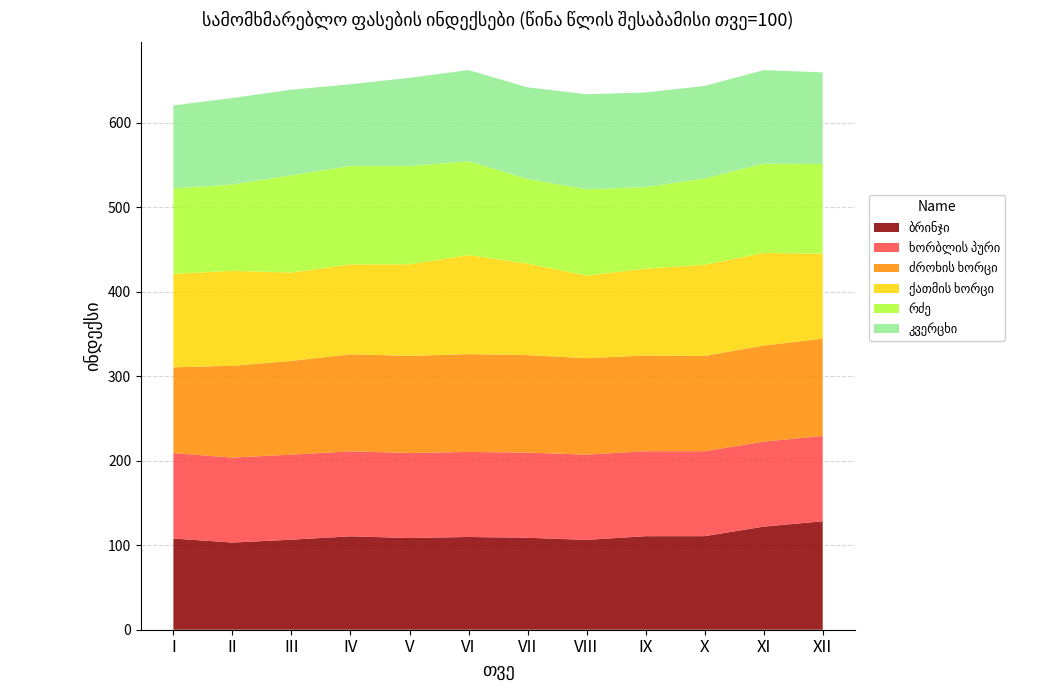

Reading right to left, list all the values displayed in this chart.

ბრინჯი: XII=128.4	XI=122.0	X=110.7	IX=110.7	VIII=106.3	VII=108.9	VI=109.8	V=108.5	IV=110.5	III=106.6	II=103.2	I=107.9
ხორბლის პური: XII=101.1	XI=100.6	X=100.6	IX=100.6	VIII=100.9	VII=100.8	VI=100.7	V=100.7	IV=100.6	III=100.6	II=100.6	I=101.1
ძროხის ხორცი: XII=115.1	XI=113.7	X=112.7	IX=113.3	VIII=114.1	VII=115.3	VI=115.8	V=114.9	IV=114.9	III=110.9	II=108.6	I=101.6
ქათმის ხორცი: XII=100.6	XI=109.6	X=108.0	IX=102.7	VIII=97.8	VII=108.4	VI=117.2	V=108.3	IV=106.3	III=104.5	II=112.4	I=110.6
რძე: XII=106.2	XI=105.8	X=102.2	IX=96.6	VIII=102.2	VII=100.1	VI=111.1	V=116.5	IV=116.5	III=115.2	II=102.3	I=101.1
კვერცხი: XII=108.4	XI=110.6	X=109.5	IX=112.0	VIII=112.5	VII=108.5	VI=107.9	V=104.3	IV=96.7	III=101.3	II=102.3	I=98.2